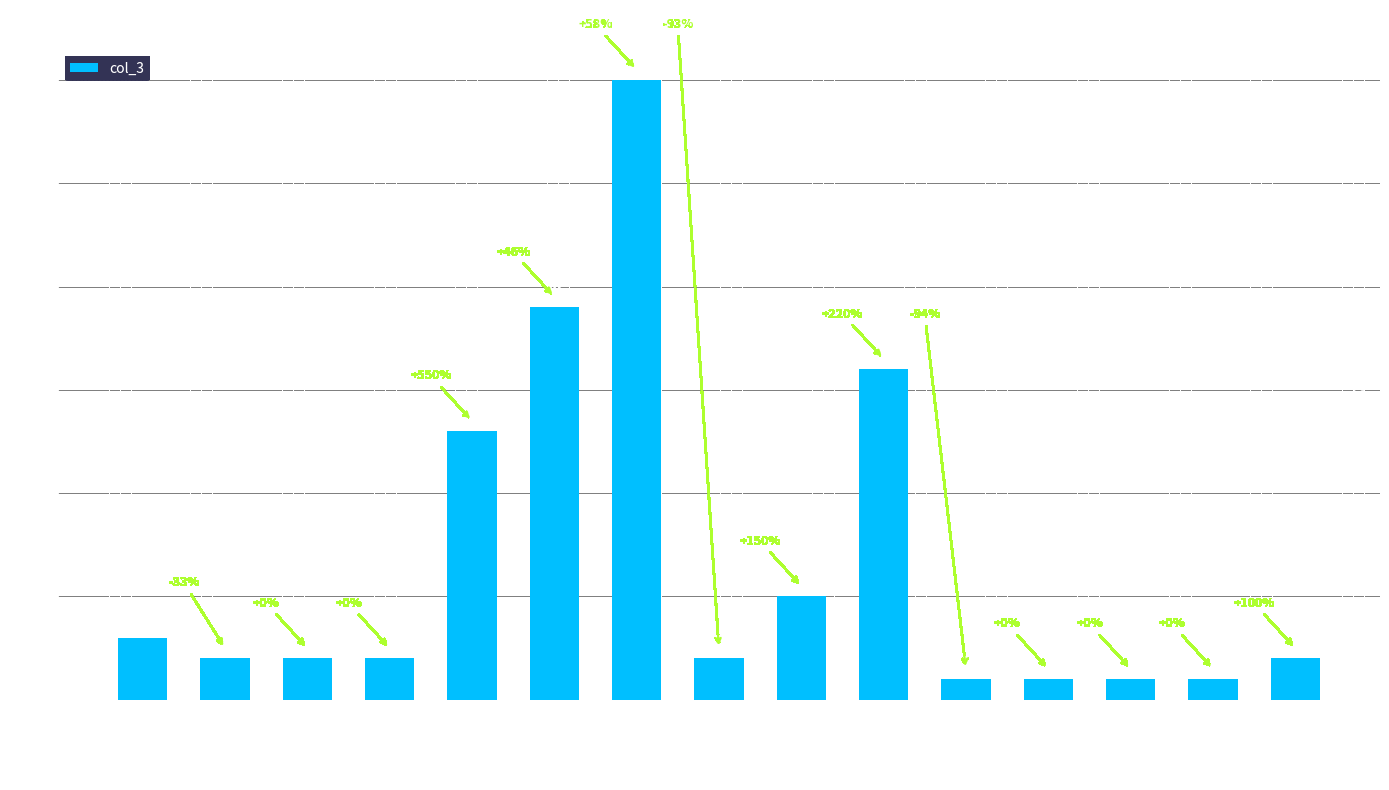

Which has a higher value, 15:00 or 13:00?

13:00